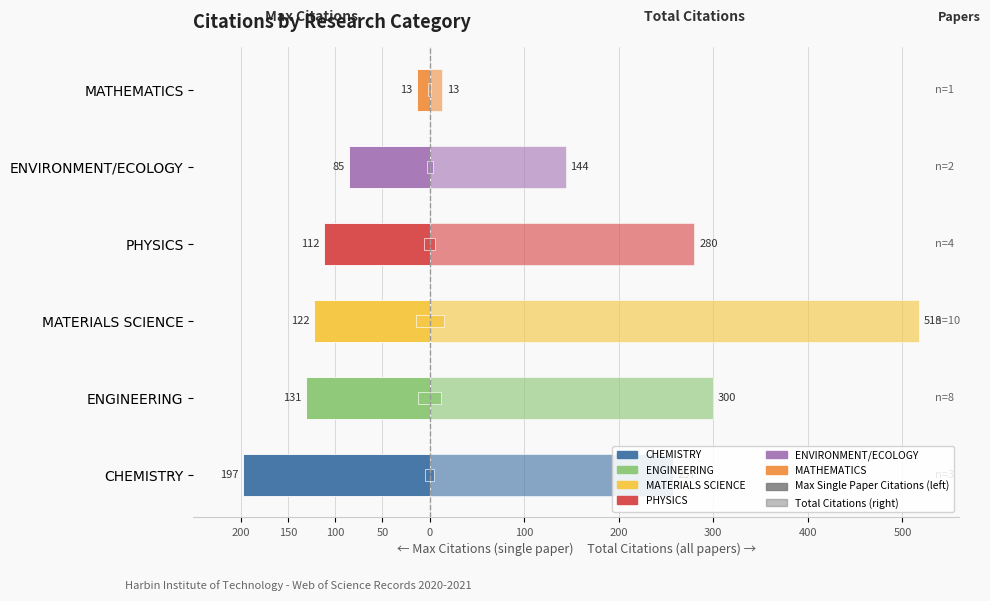

Which series has the widest spread of values?

Total Citations